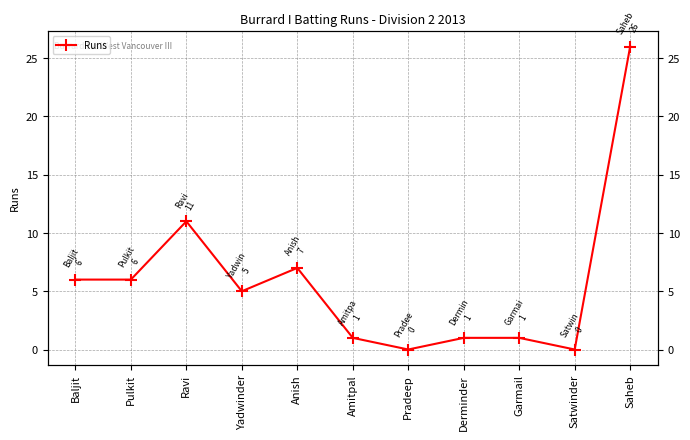

Read the value at Saheb, to the nearest 5.

25